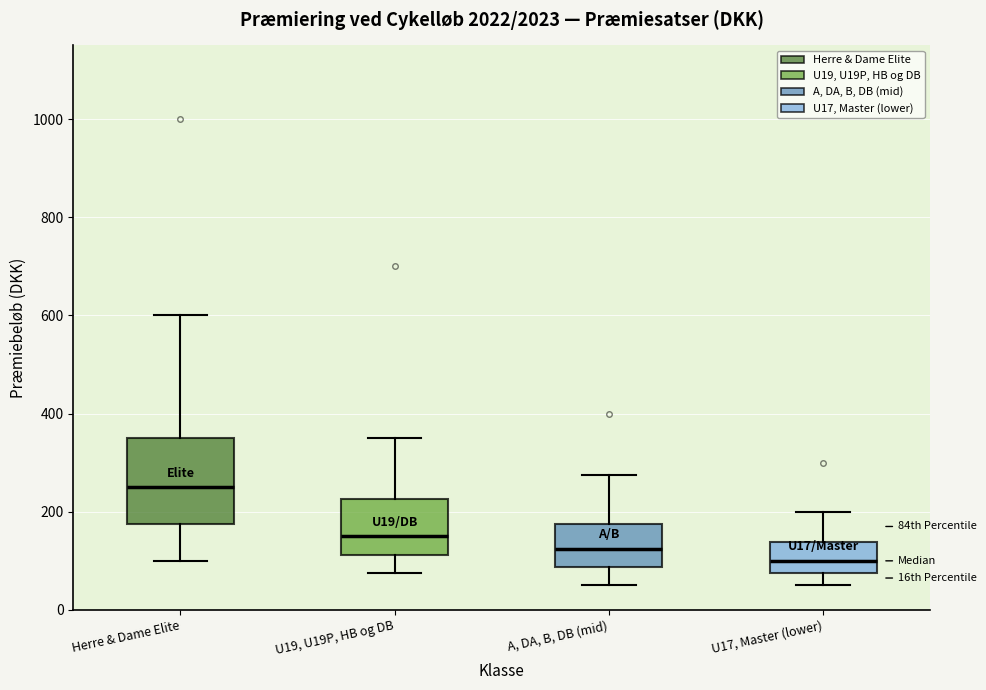

Which box is the tallest, from its lower edge to its upper edge?

Herre & Dame Elite